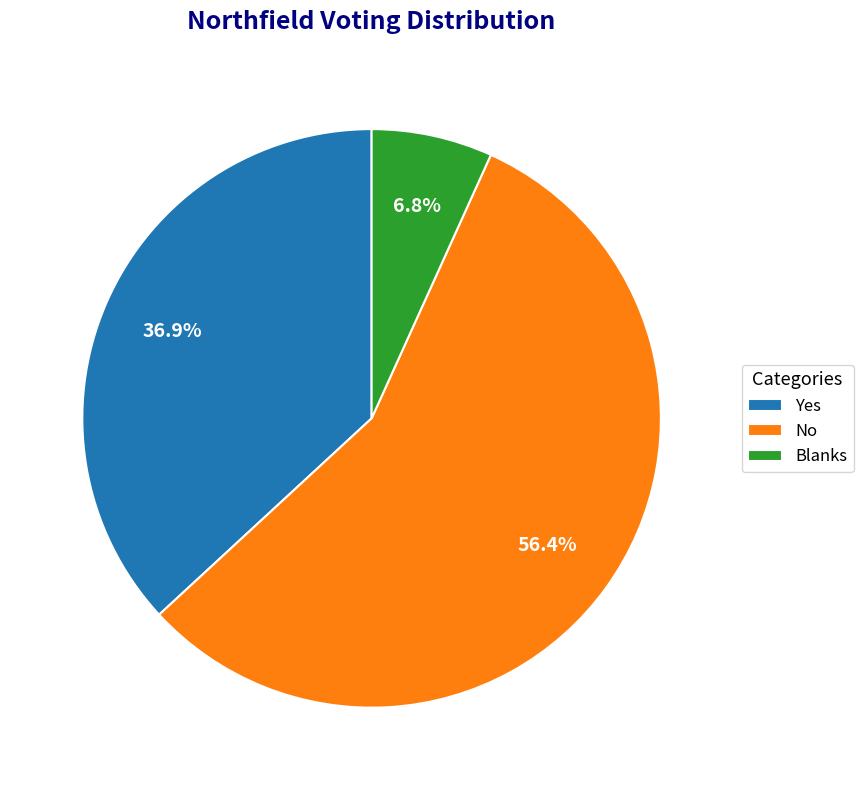

True or false: Yes accounts for 51% of the total.

False